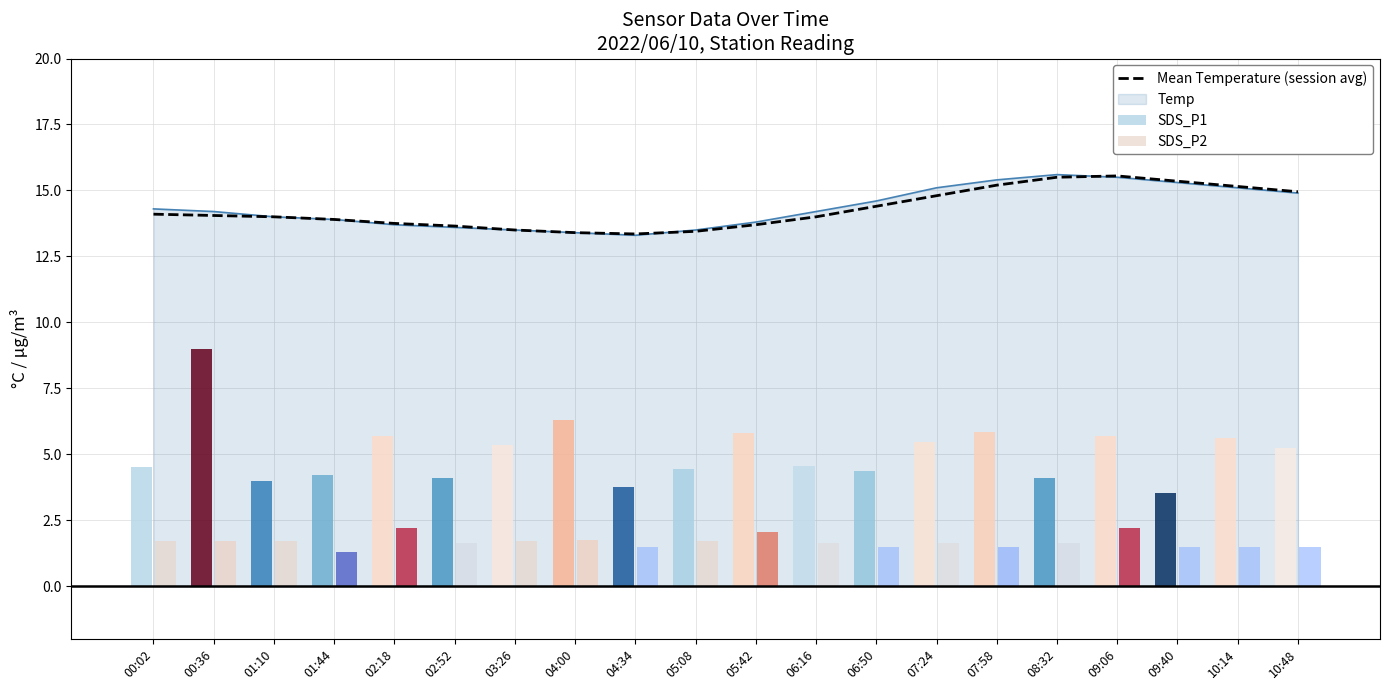

What position from the right is 03:26?

14